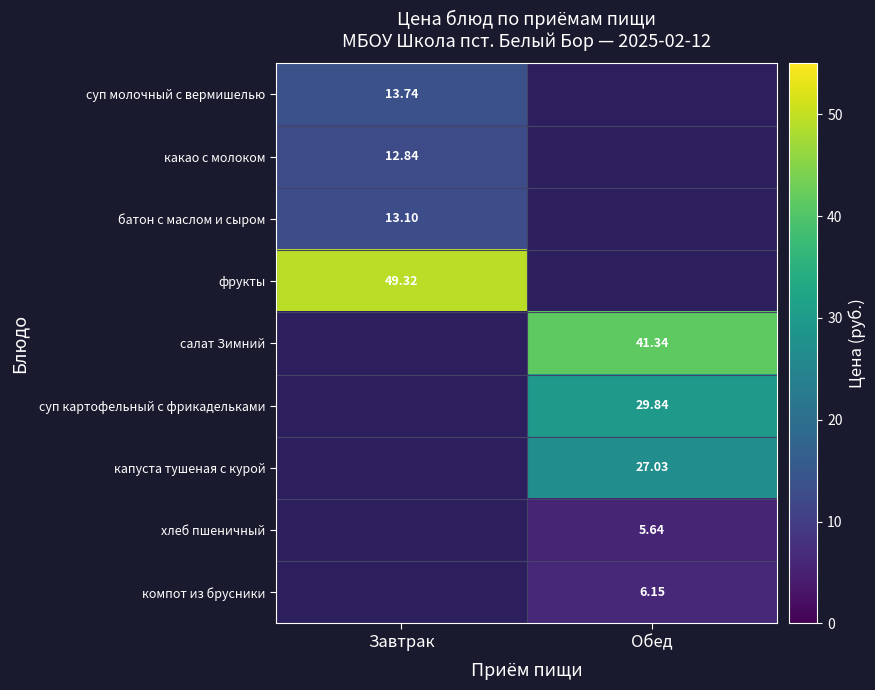

Is the value of суп картофельный с фрикадельками at Обед greater than the value of капуста тушеная с курой at Обед?

Yes